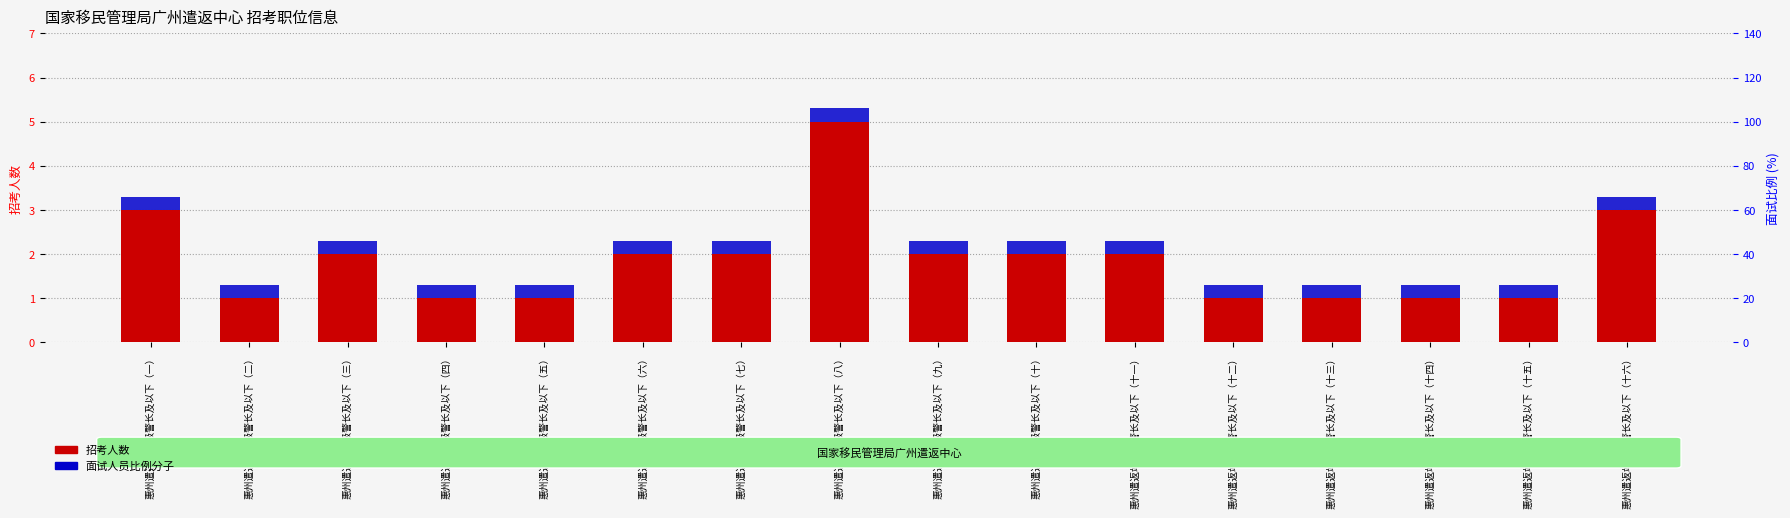

Is the value of 面试人员比例分子 at 惠州遣返站一级警长及以下（一） greater than the value of 招考人数 at 惠州遣返站一级警长及以下（八）?

No